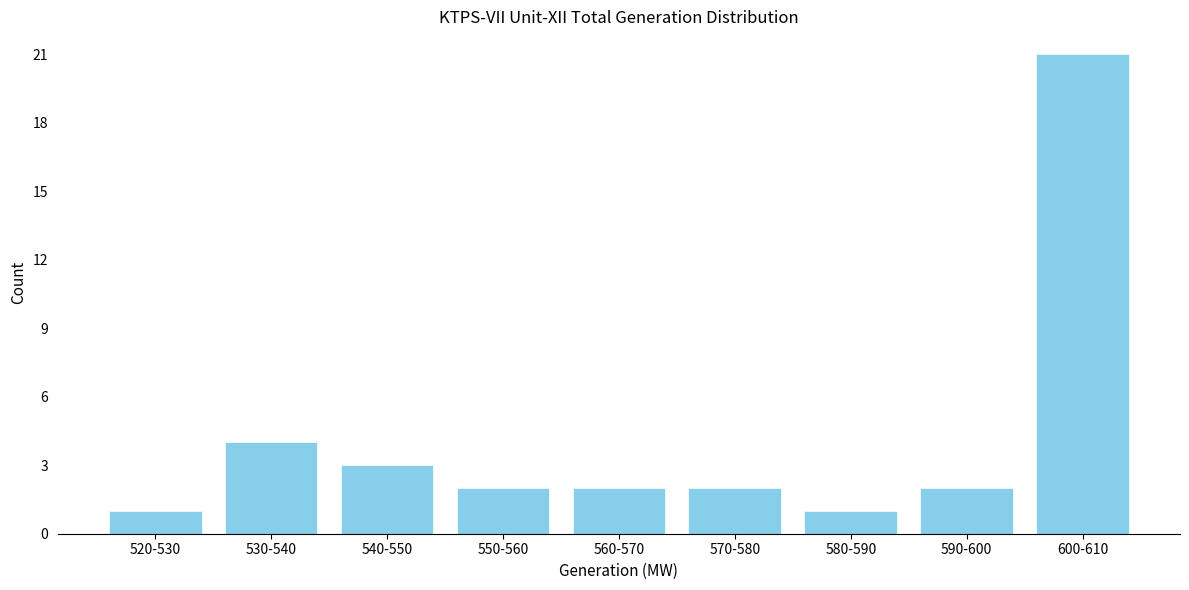

Reading left to right, transcribe all the data shown in this chart.

1	4	3	2	2	2	1	2	21